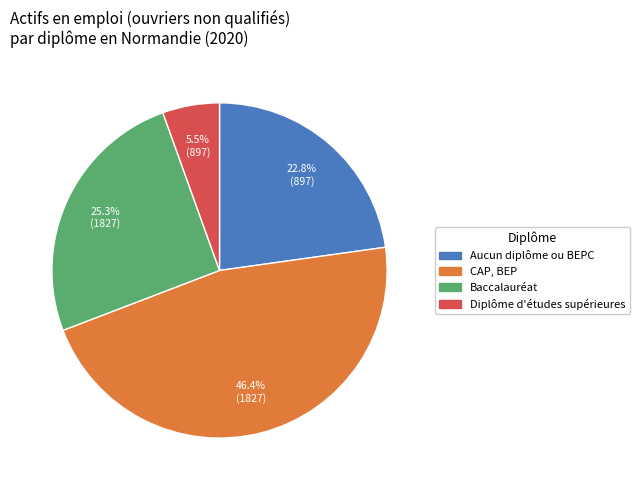

Is it true that Diplôme d'études supérieures is 19% of the pie?

False